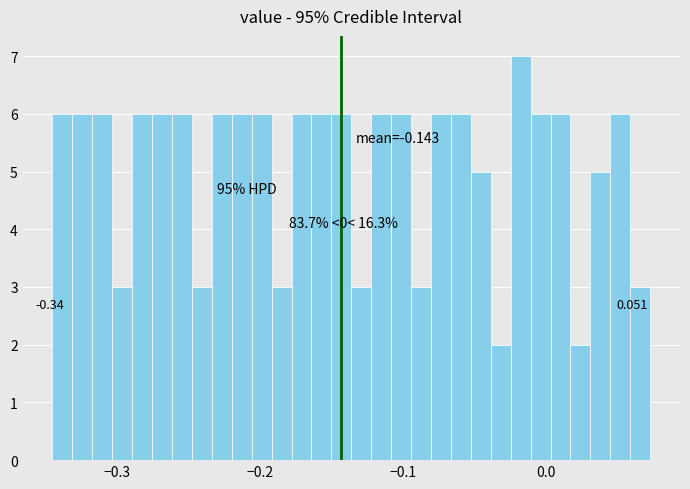

Around what value on the x-axis is the tallest bar? Give the approximate position of its centre, as read against the axis.

-0.02